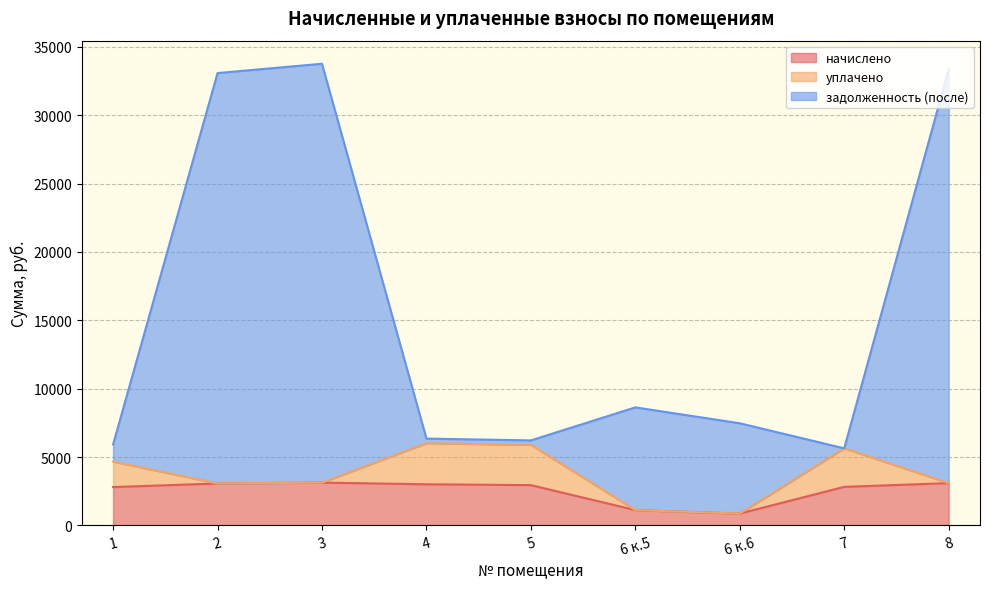

The value of начислено at 2 is 1014.0. True or false?

False